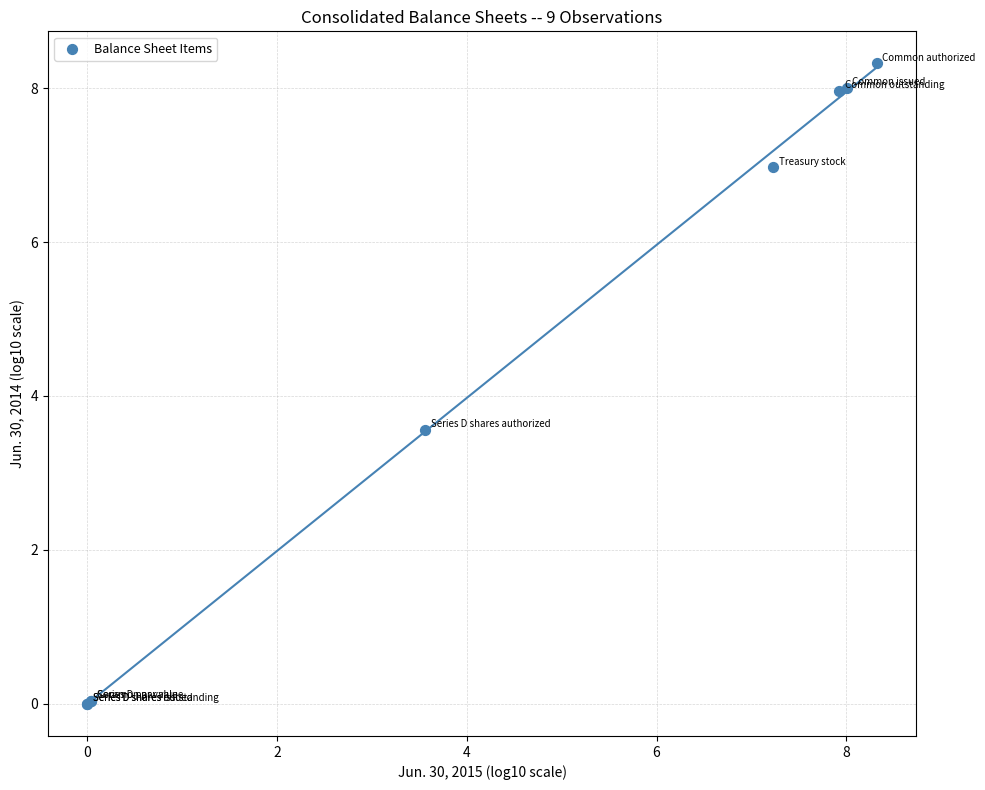

What Y value in the scatter plot is closest to 4?

3.6